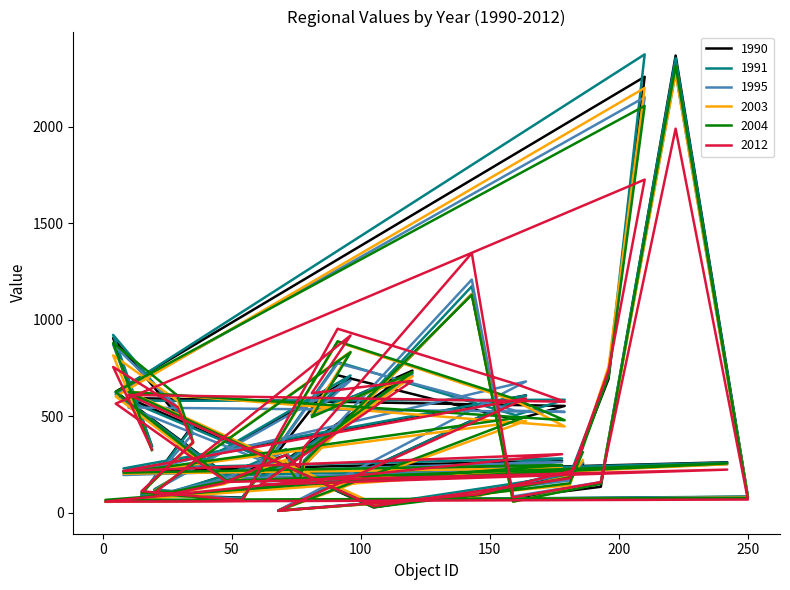

Between 29 and 1, which is larger?

29